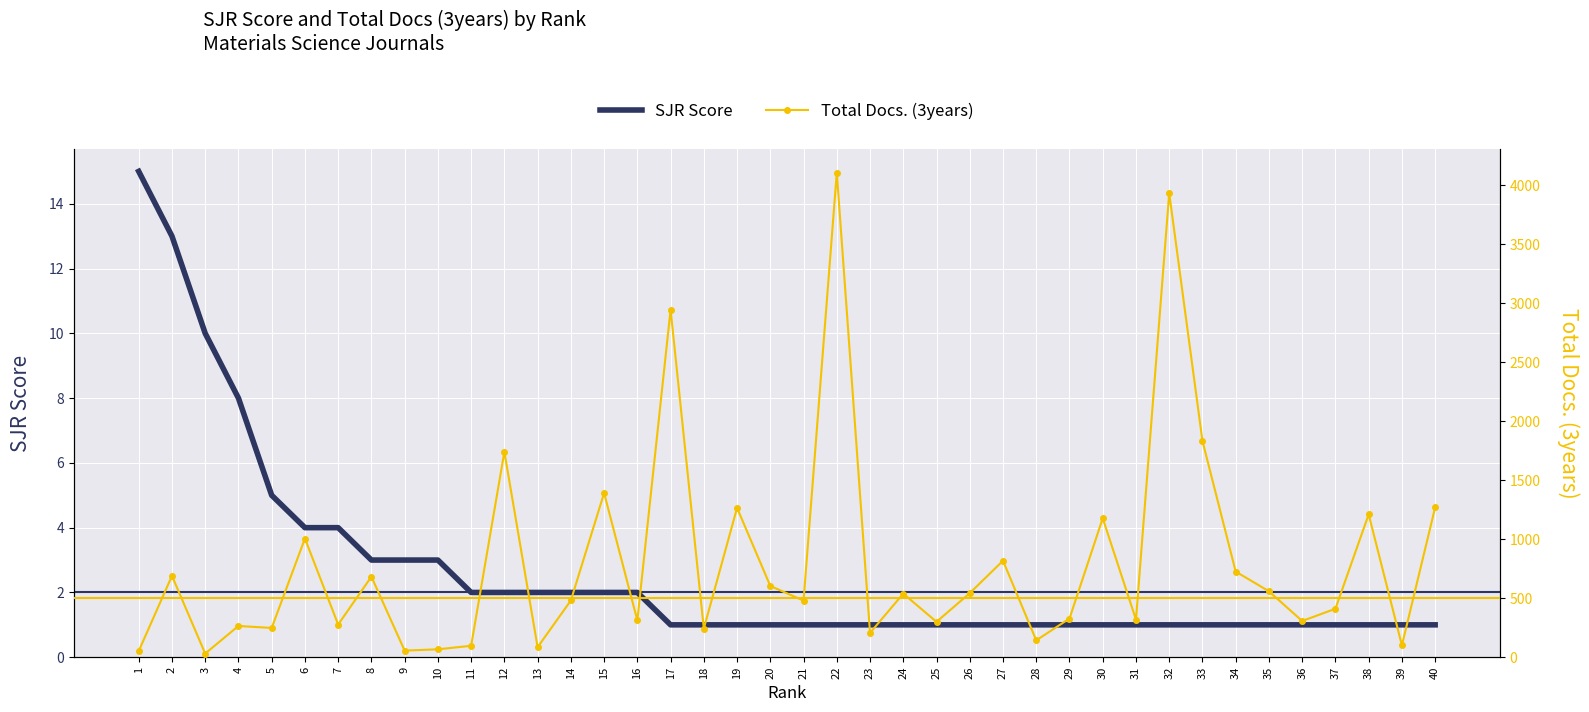

What is the minimum value shown in the chart?

1